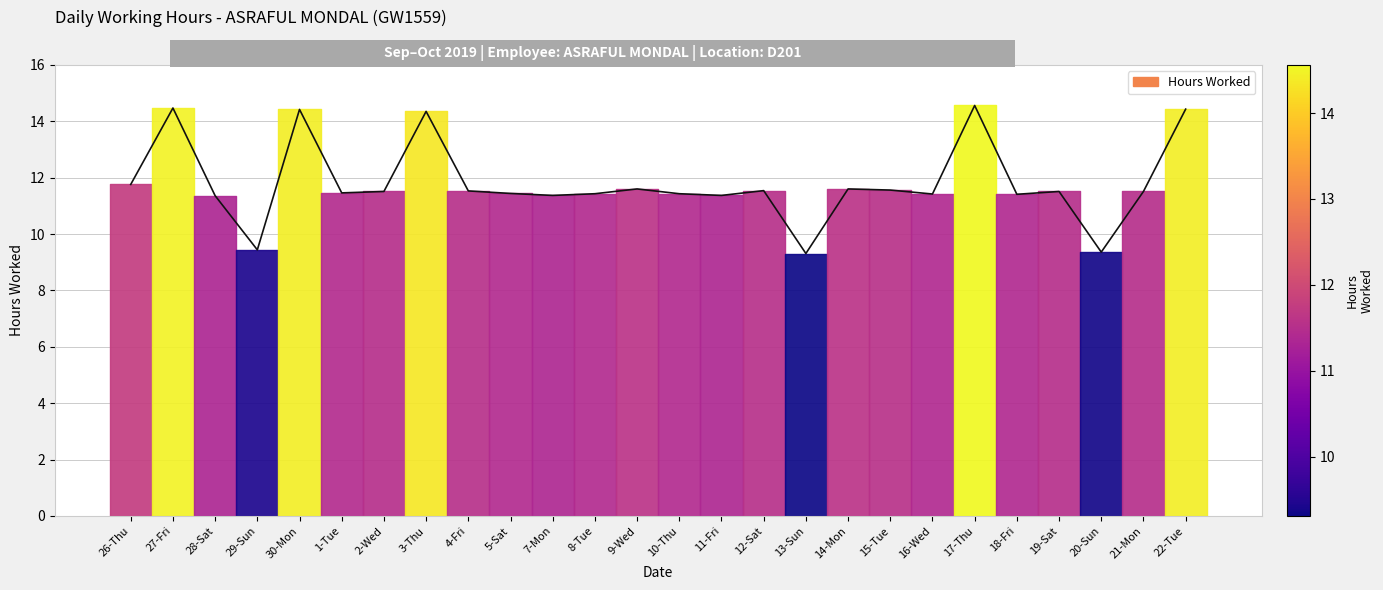

What is the change in value from 5-Sat to 7-Mon?

-0.1